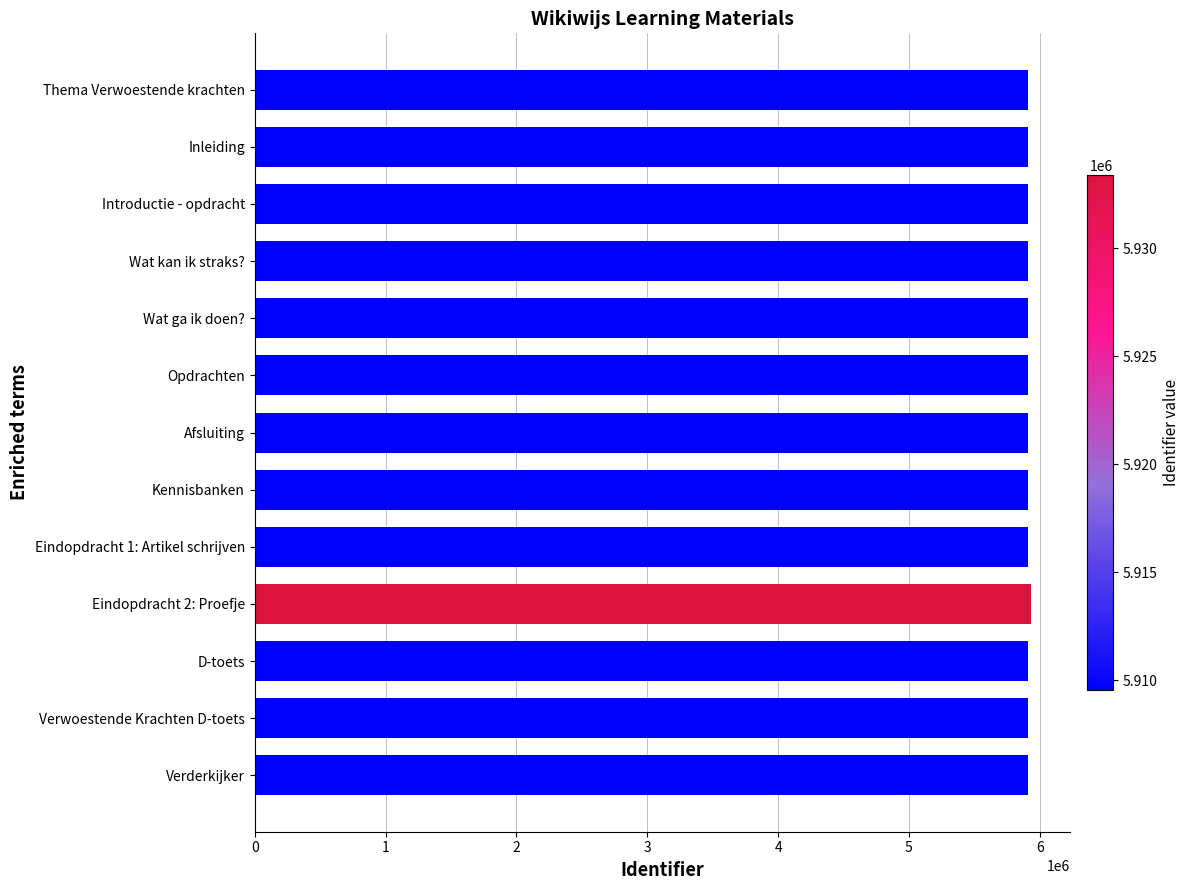

What is the minimum value shown in the chart?

5909539